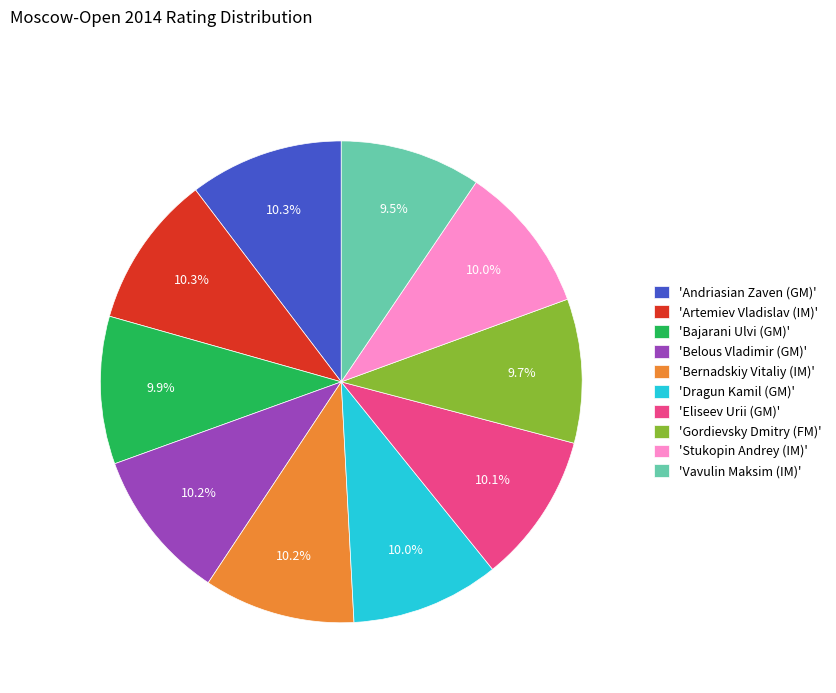

Is there a majority slice in this chart?

No